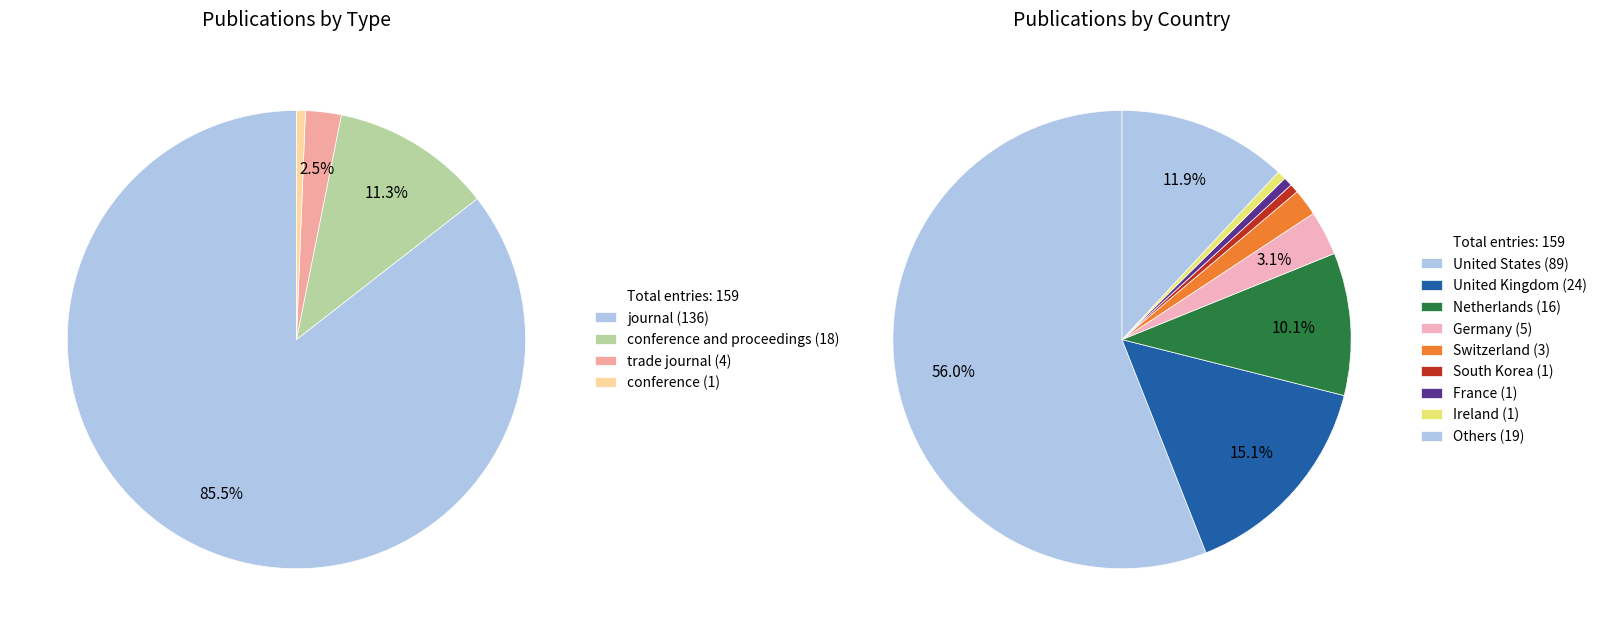

Combined, what portion of the pie is journal and conference?

86.2%